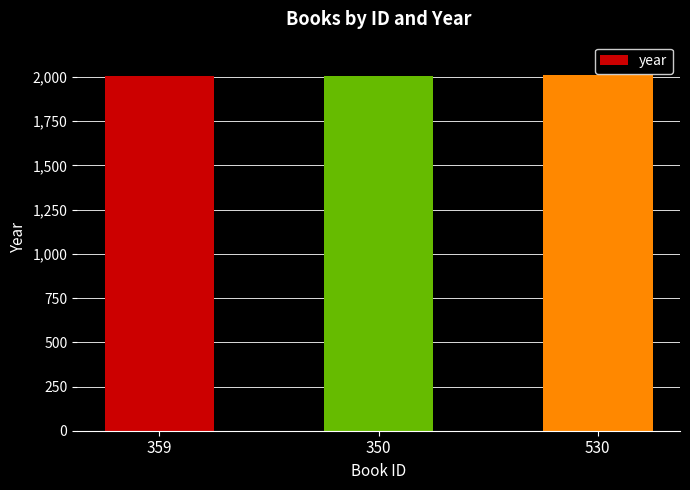

Are the bars grouped side by side (vs. stacked)?

No